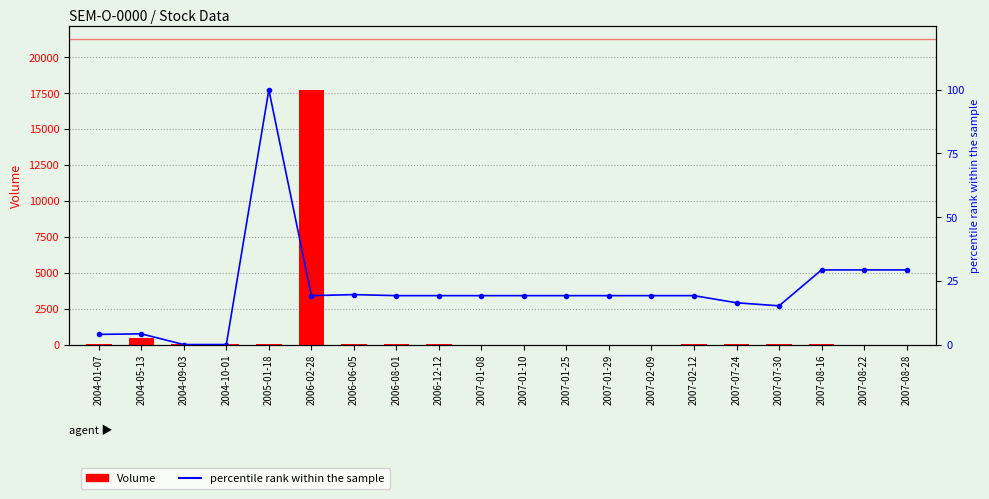

List the labels in order of Volume value, smallest first.

2007-01-08, 2007-01-25, 2007-01-29, 2007-08-22, 2007-08-28, 2007-01-10, 2007-02-09, 2007-02-12, 2004-01-07, 2004-09-03, 2005-01-18, 2006-08-01, 2006-12-12, 2007-07-24, 2004-10-01, 2007-08-16, 2007-07-30, 2006-06-05, 2004-05-13, 2006-02-28